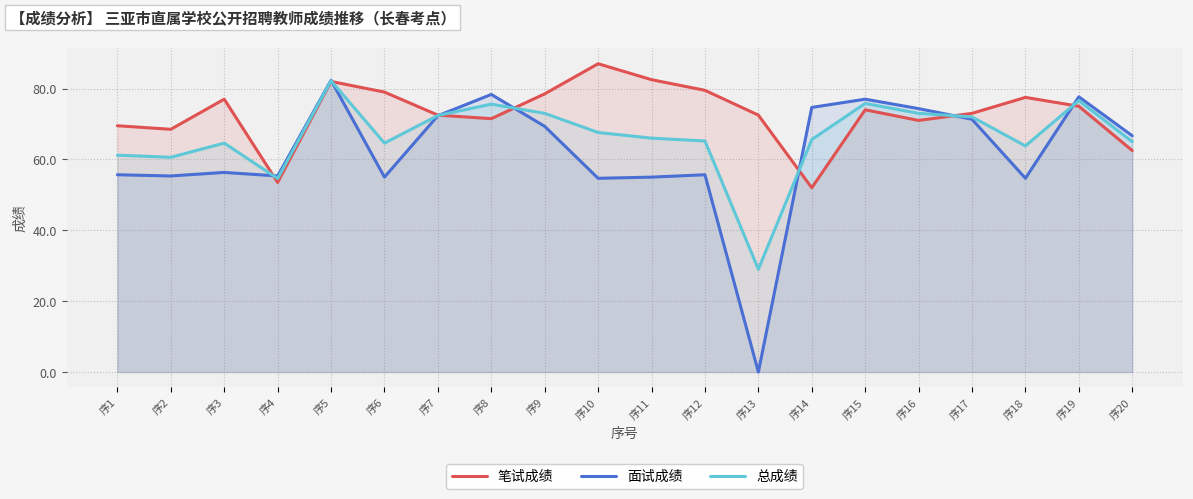

Between 序1 and 序20, which series saw the biggest shift?

面试成绩